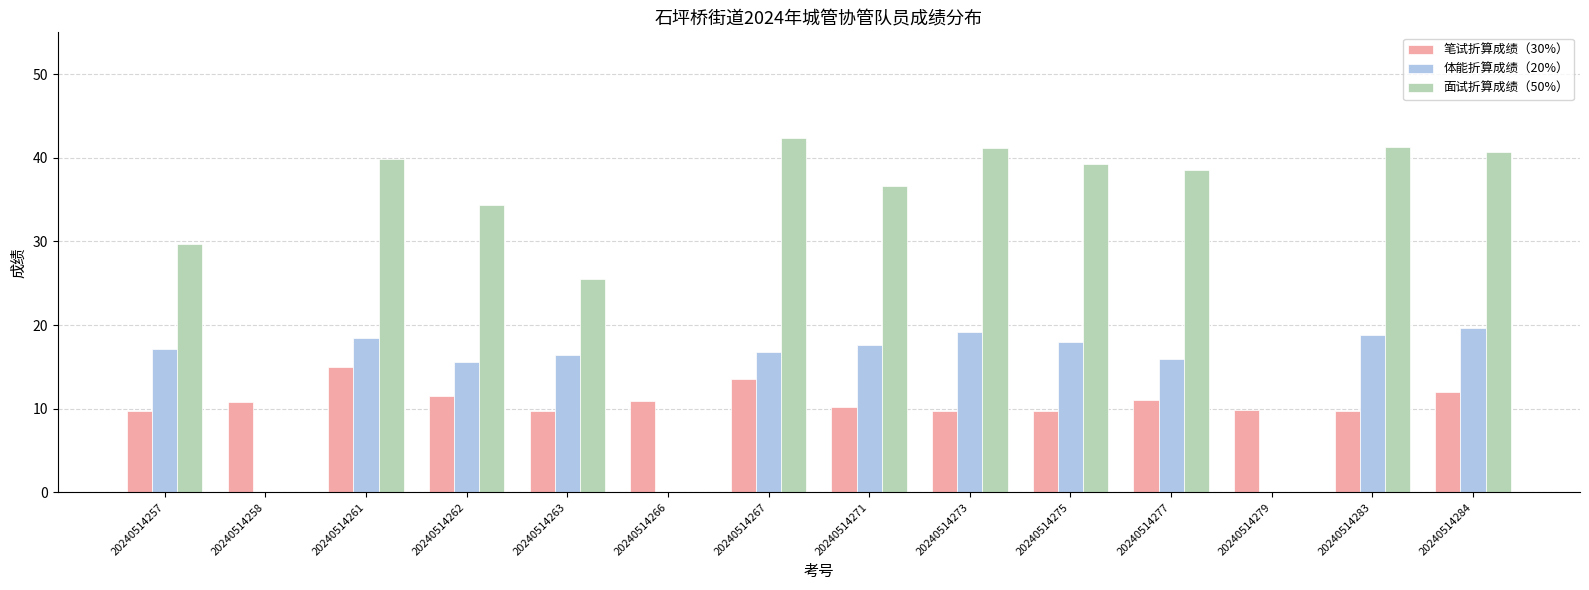

Which series changed the most between 20240514258 and 20240514262?

面试折算成绩（50%）